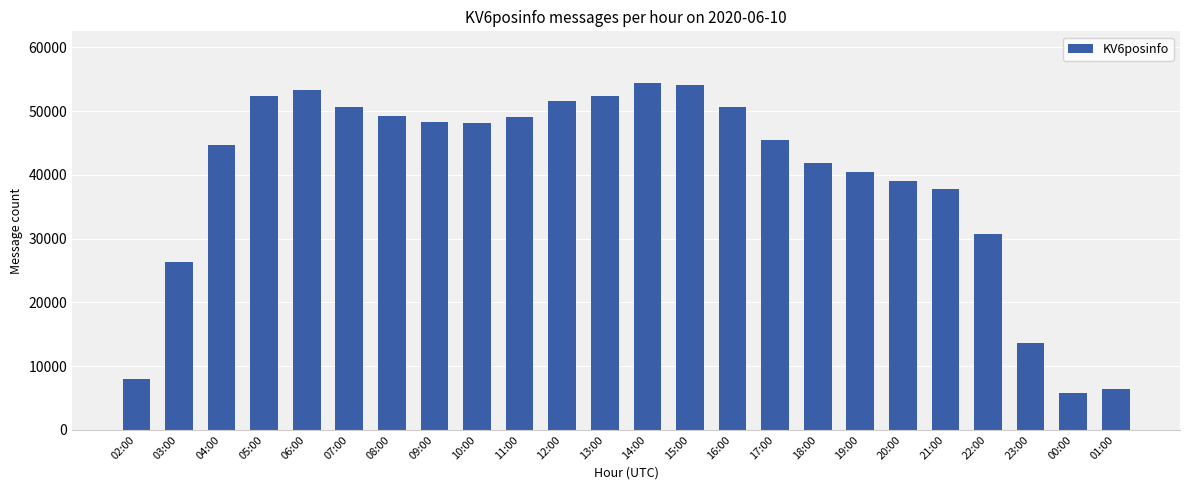

Approximately how many times larger is the value at 00:00 compared to 03:00?

0.2